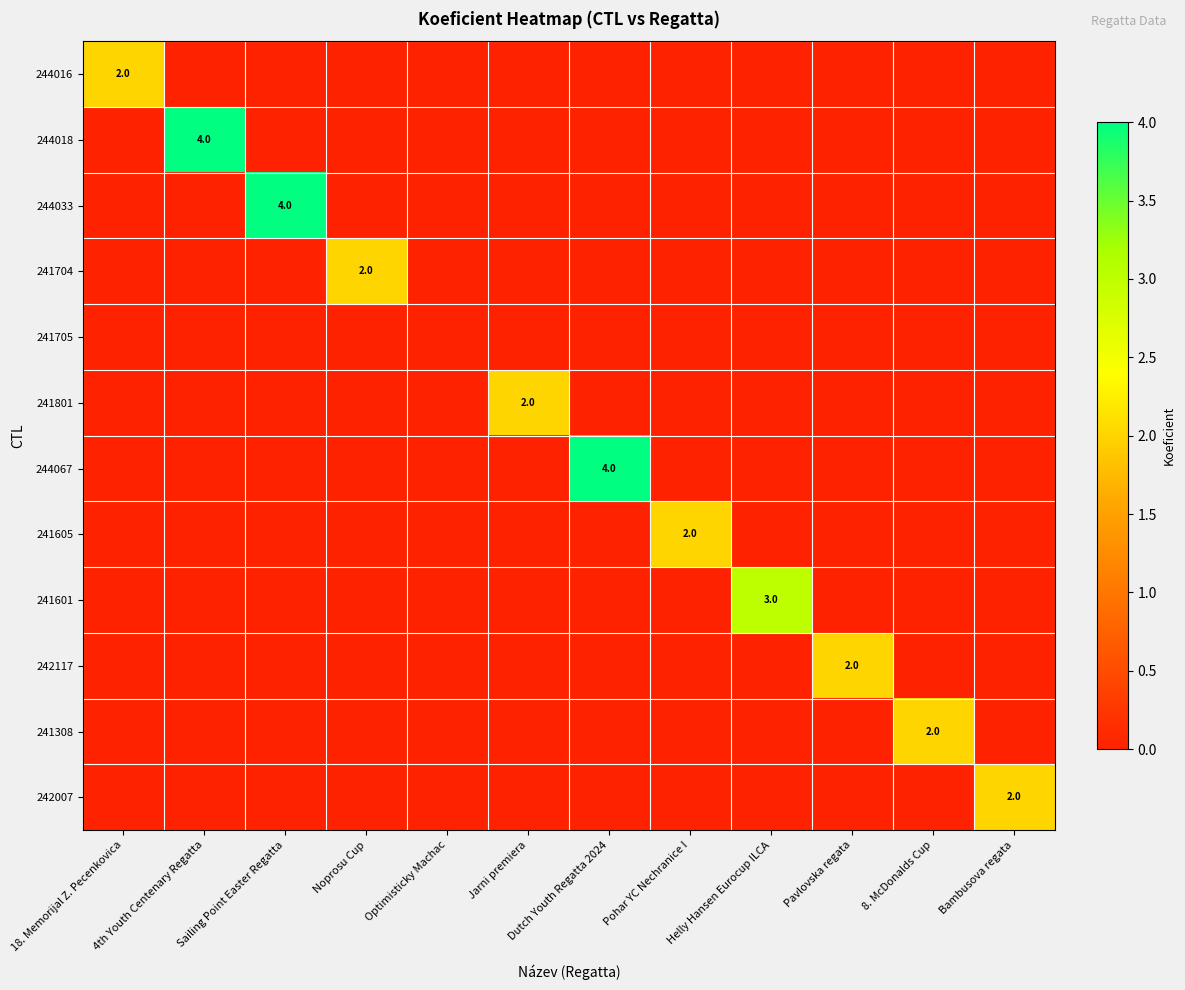

Which series changed the most between Pohar YC Nechranice I and Helly Hansen Eurocup ILCA?

241601